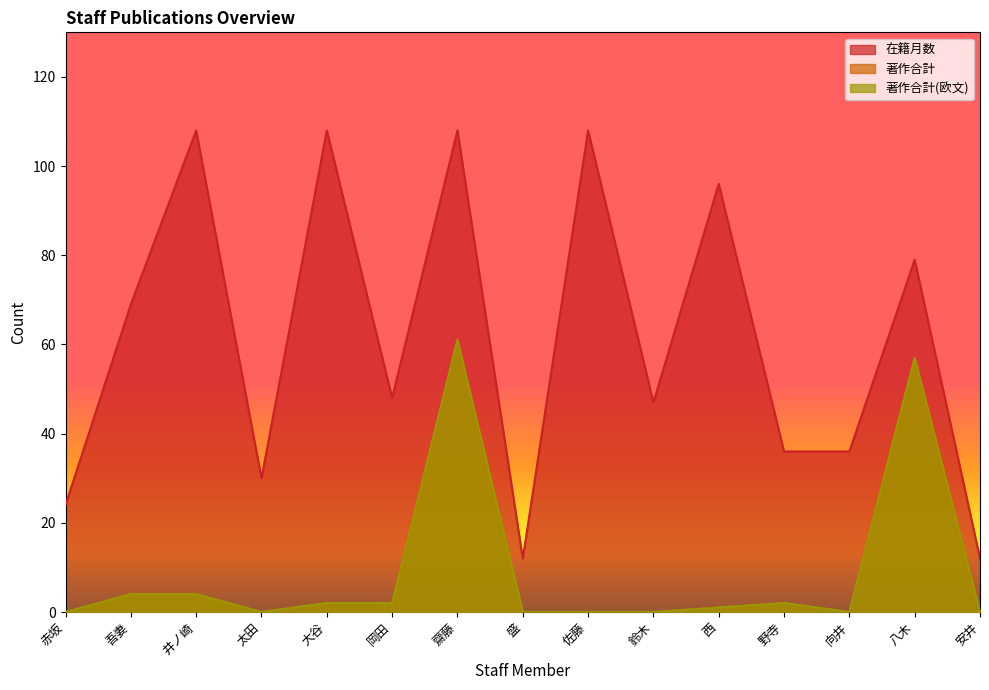

What is the total value across all series at 赤坂?

24